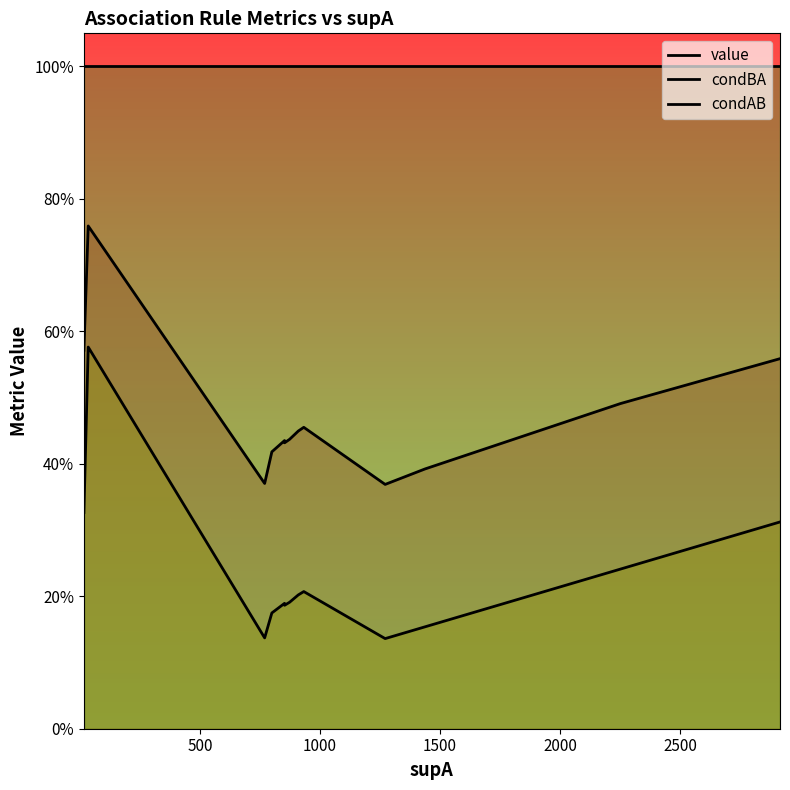

What is the sum of all value values?

8.0